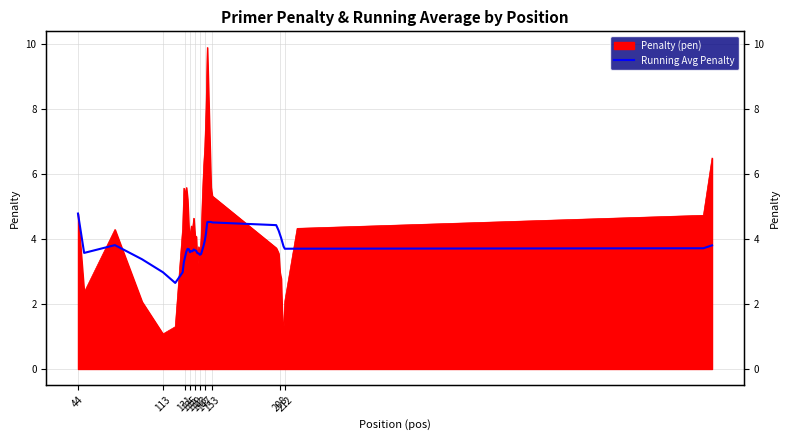

True or false: there are more than 1 points higher than both neighbors.

True